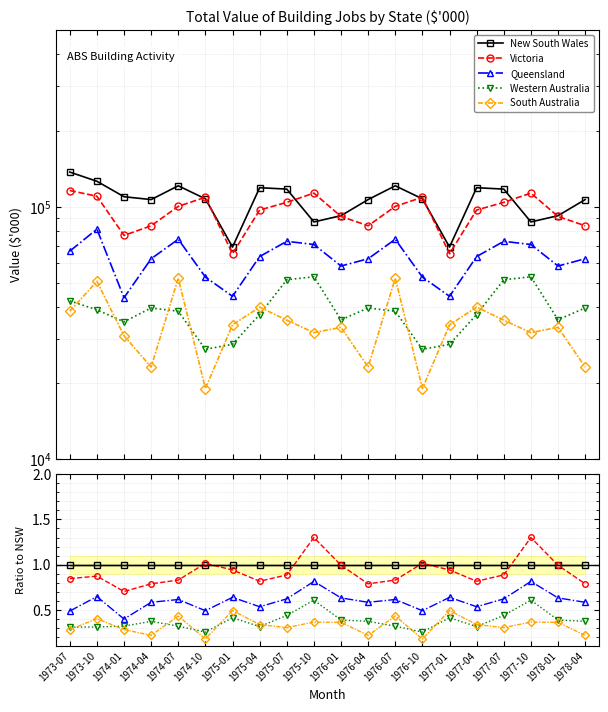

True or false: South Australia has more than 1 interior local peaks.

True